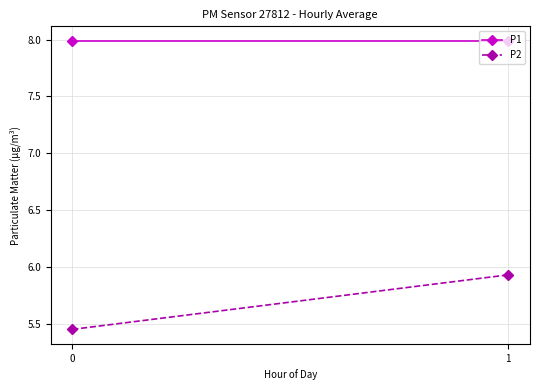

What are all the series names shown in the legend?

P1, P2